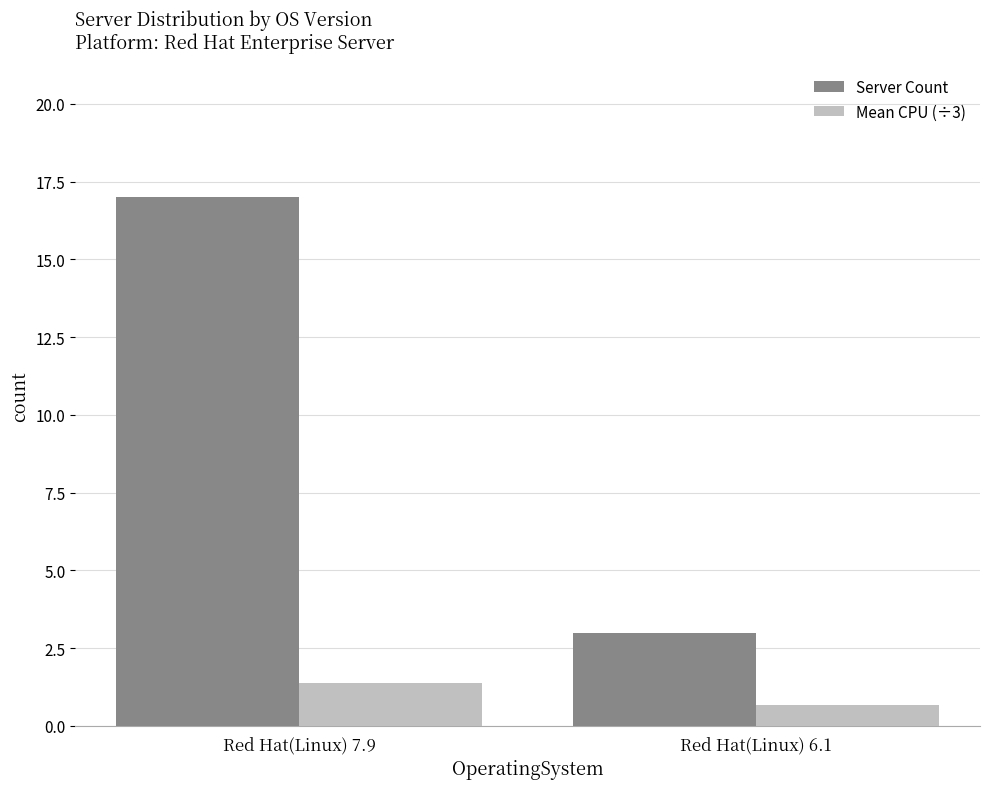

How many bars are there in total?

4